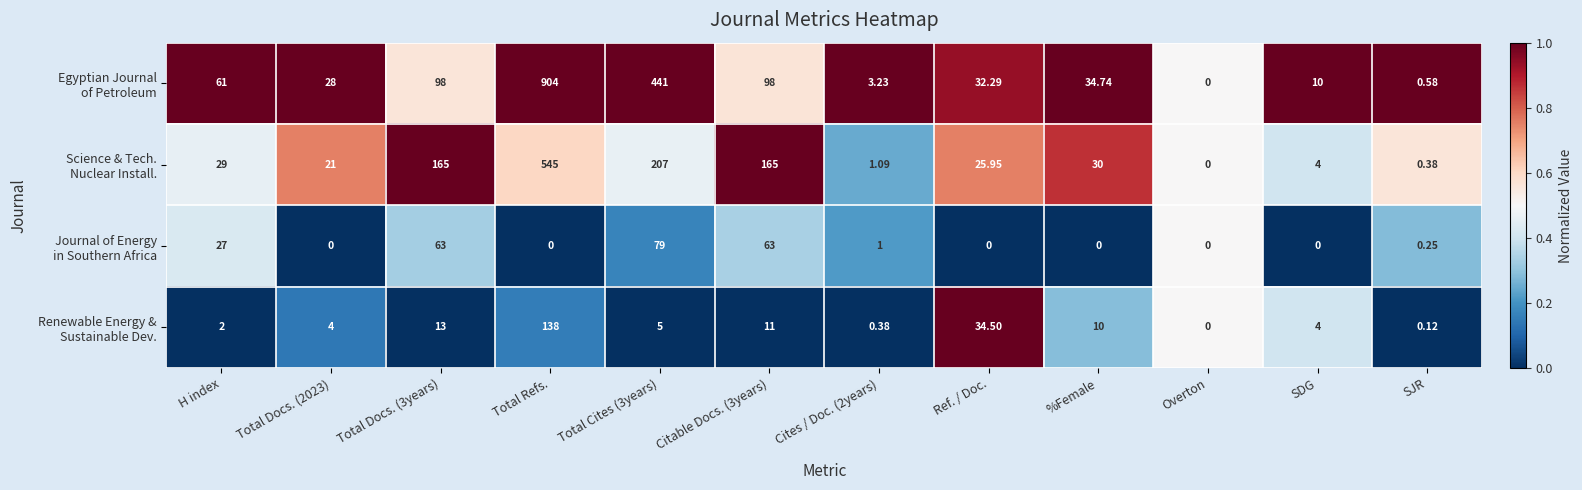

At which category is the sum across all series the highest?

Total Refs.